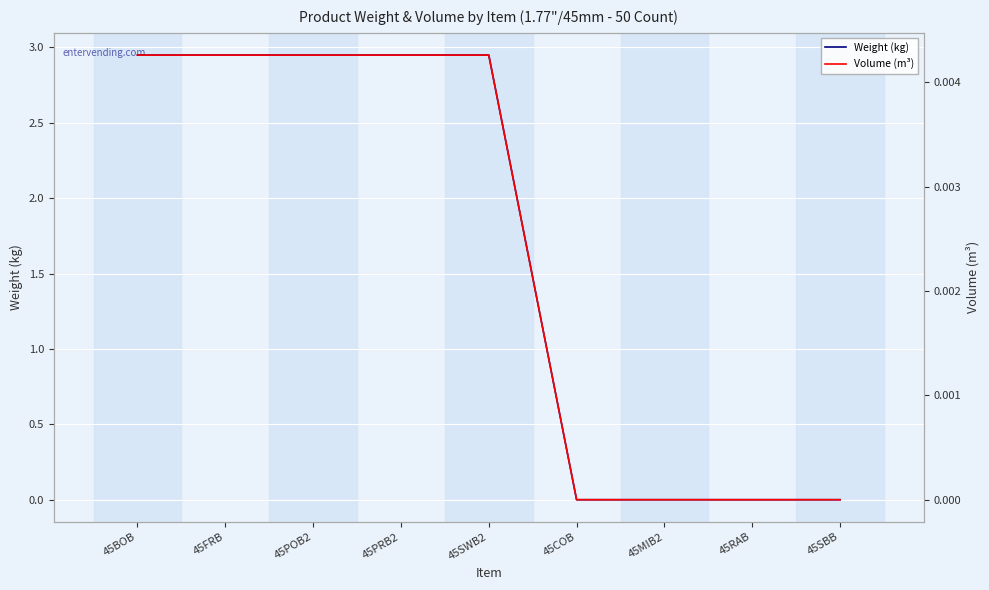

How many lines are shown in the chart?

2